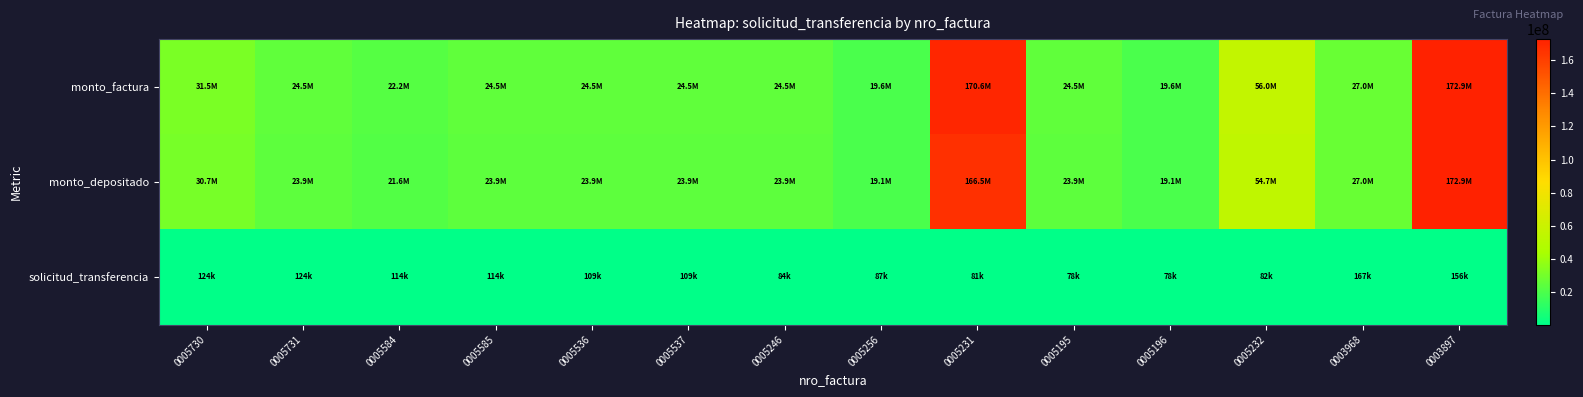

Reading right to left, list all the values displayed in this chart.

monto_factura: 0003897=172920000	0003968=27000000	0005232=56000000	0005196=19600000	0005195=24500000	0005231=170625000	0005256=19600000	0005246=24500000	0005537=24500000	0005536=24500000	0005585=24500000	0005584=22155000	0005731=24500000	0005730=31500000
monto_depositado: 0003897=172920000	0003968=27000000	0005232=54660480	0005196=19131168	0005195=23913960	0005231=166543650	0005256=19131168	0005246=23913960	0005537=23913960	0005536=23913960	0005585=23913960	0005584=21625052	0005731=23913960	0005730=30746520
solicitud_transferencia: 0003897=156384	0003968=167226	0005232=81857	0005196=77578	0005195=77581	0005231=80876	0005256=86966	0005246=83949	0005537=109423	0005536=109423	0005585=113884	0005584=113884	0005731=123623	0005730=123623